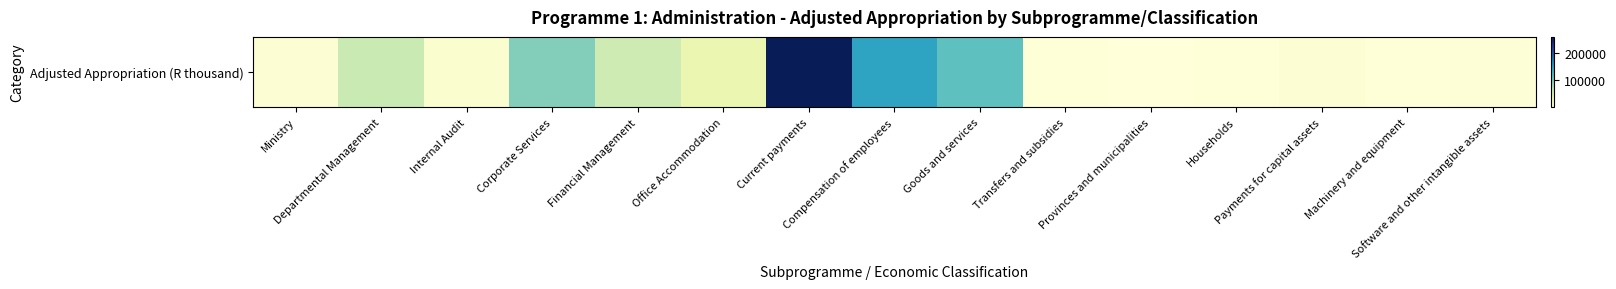

Which category has the lowest value across all series?

Provinces and municipalities